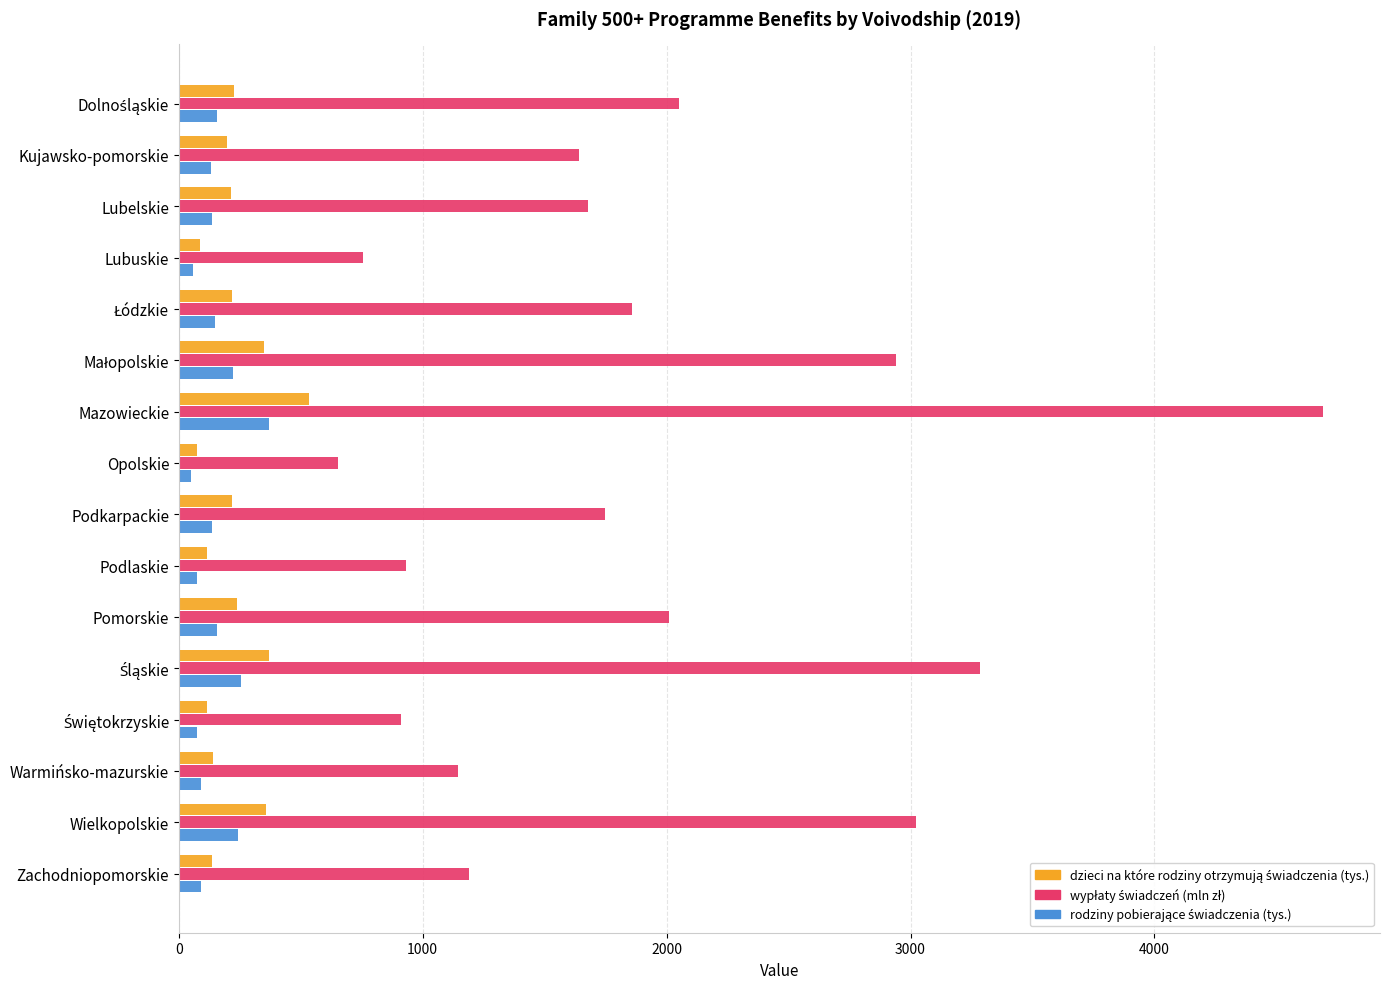

What is the maximum value shown in the chart?

4690.3